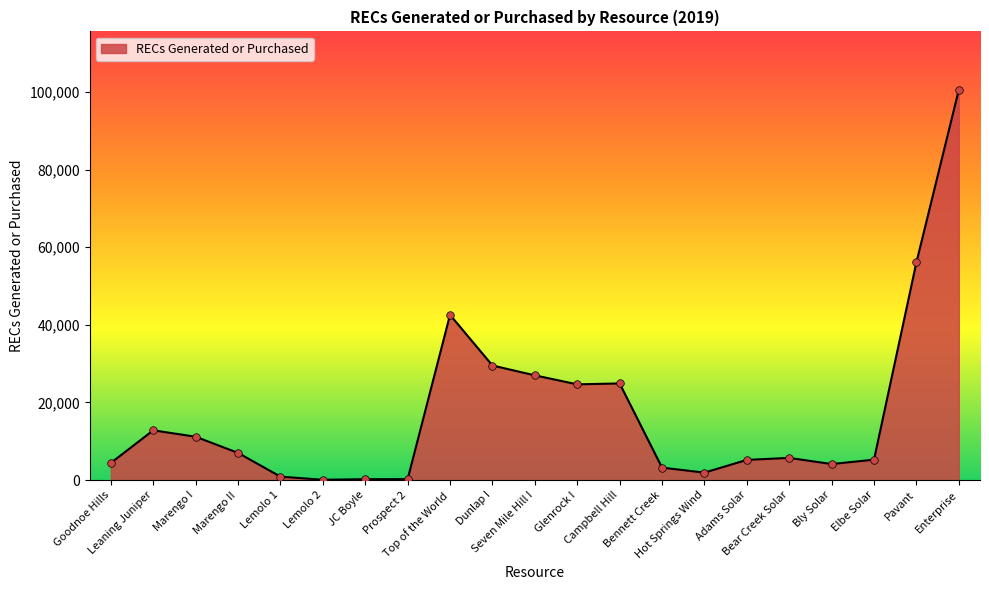

Approximately how many times larger is the value at Dunlap I compared to Marengo I?

2.6